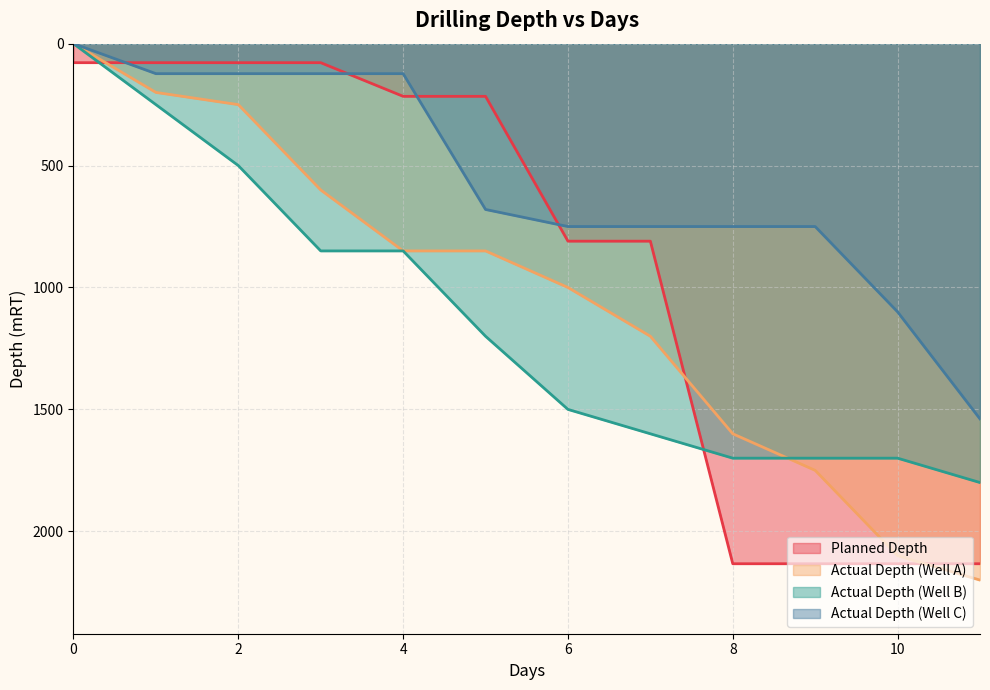

Which series has the largest total across all categories?

Actual Depth (Well B)